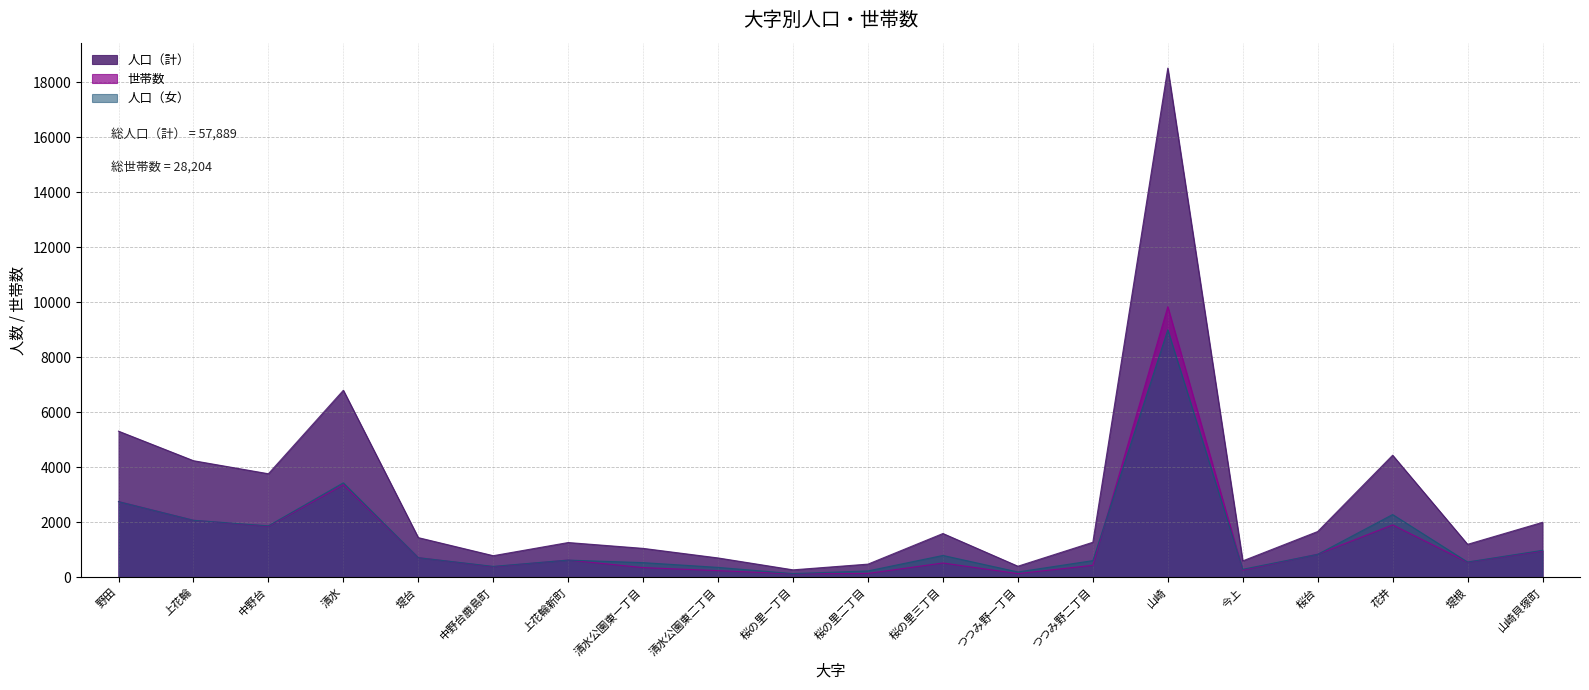

Where is 人口（計） nearest to the value 9391?

清水